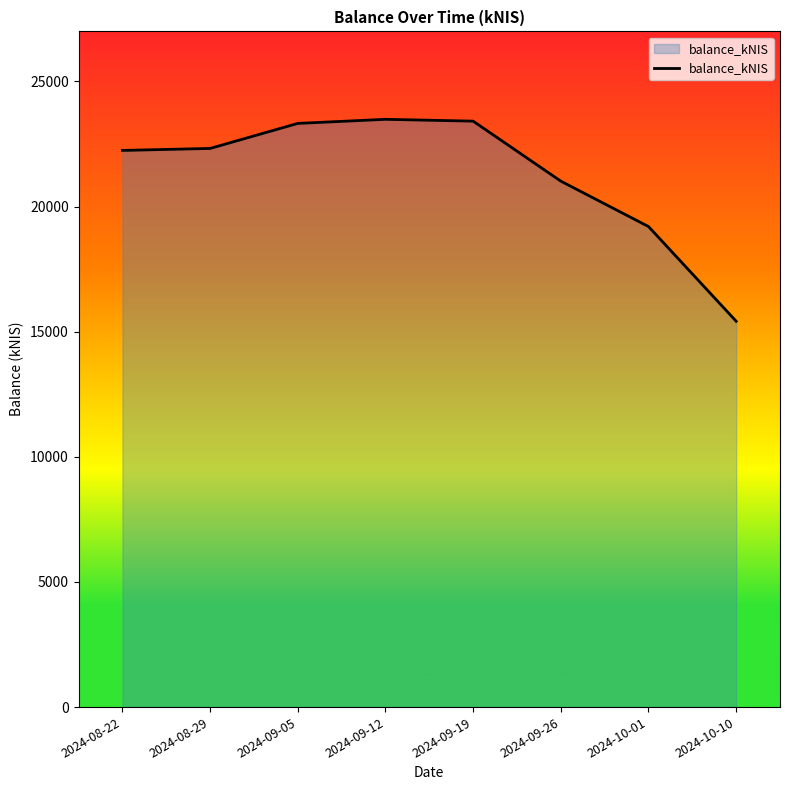

True or false: the data has more than 2 interior local peaks.

False